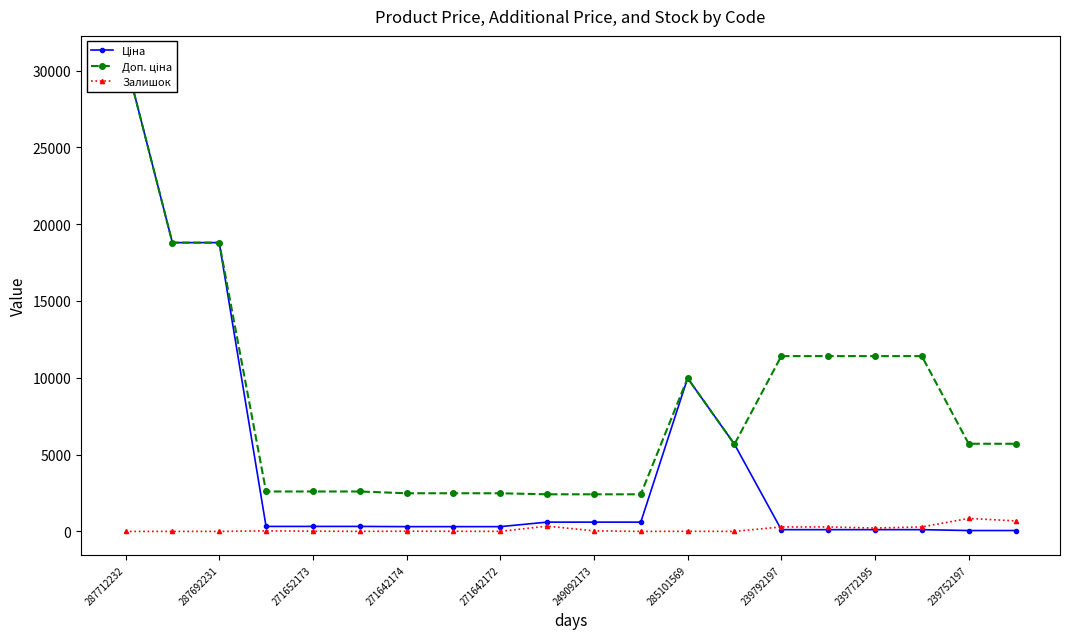

List the series in order of their overall mean, lowest first.

Залишок, Ціна, Доп. ціна